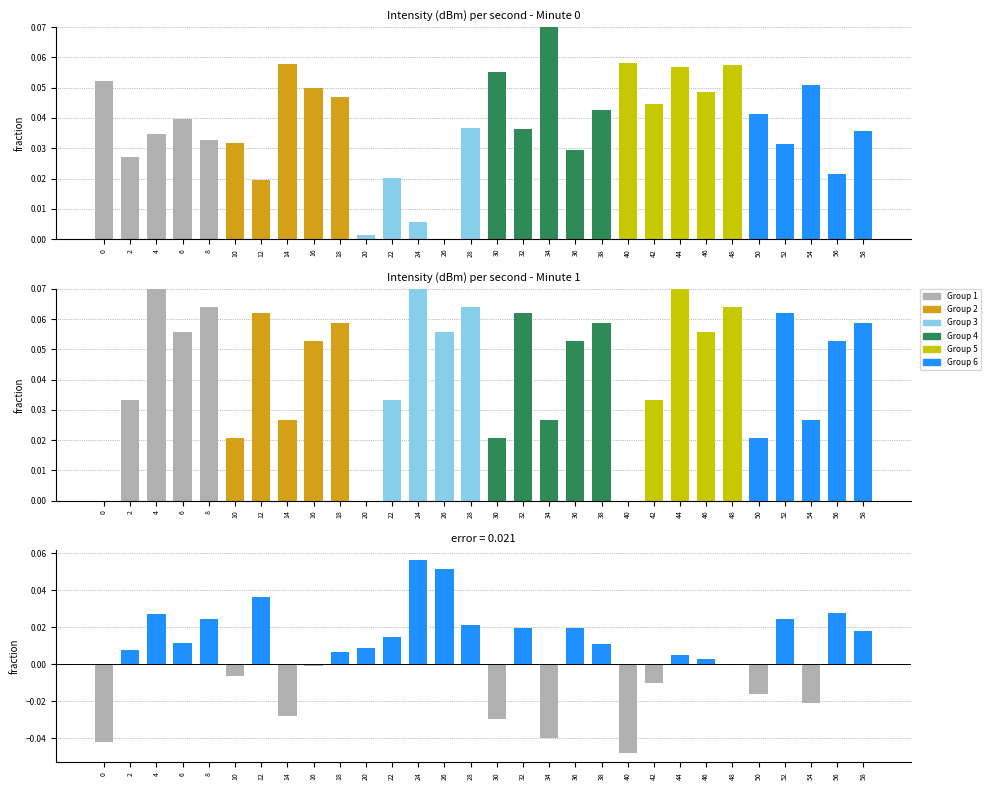

Is the value of minute_1 at 30 greater than the value of difference at 54?

Yes